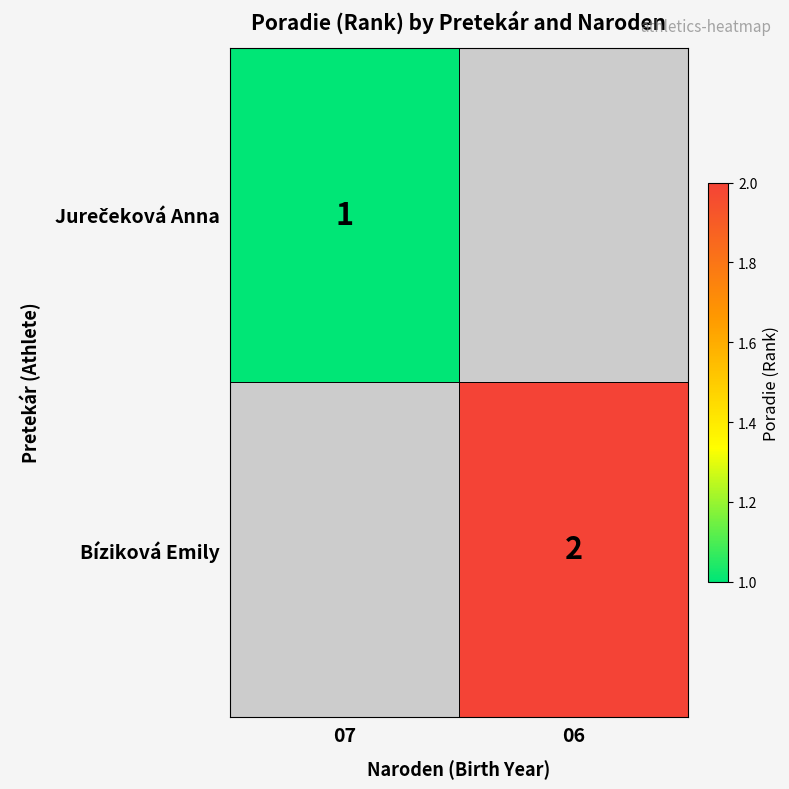

Is it true that Bíziková Emily equals 1 at 06?

False